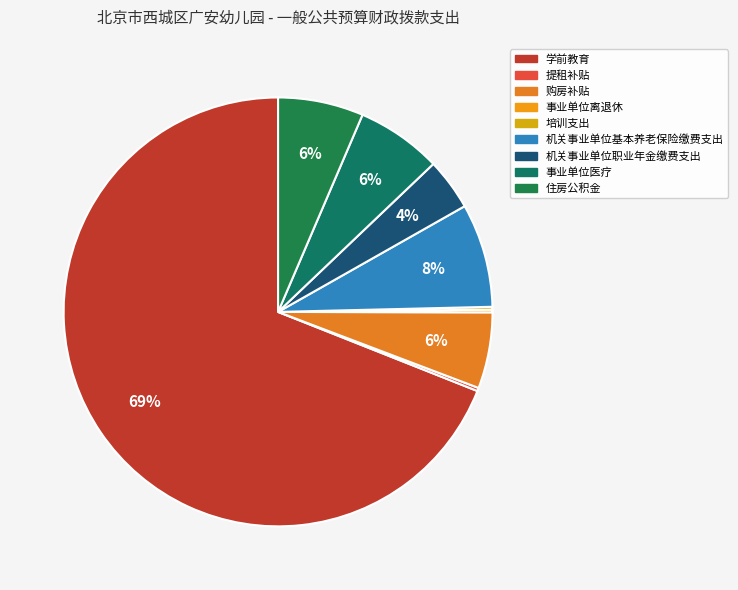

True or false: 住房公积金 accounts for 6% of the total.

True